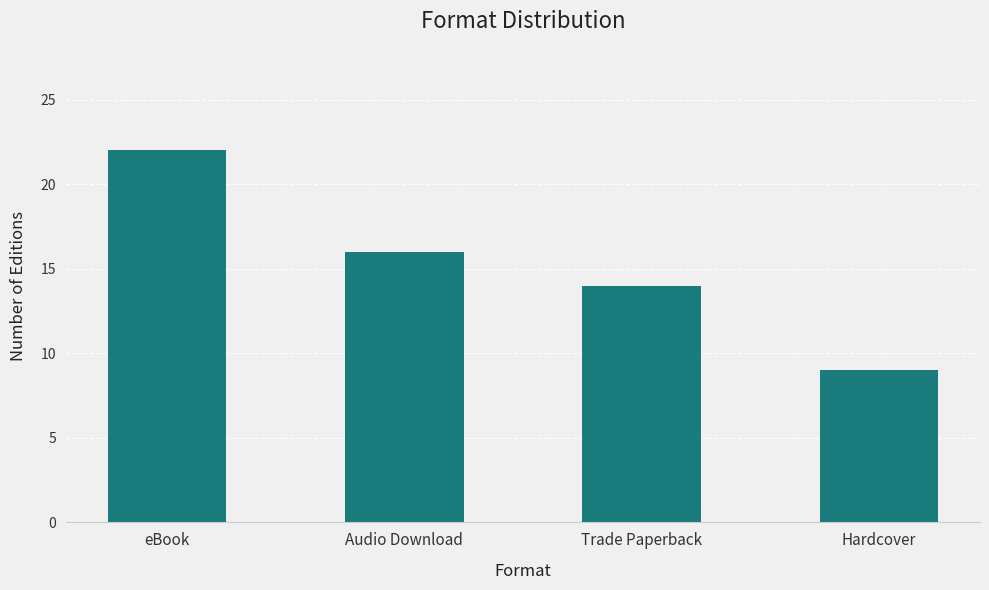

The value at Trade Paperback is 21. True or false?

False